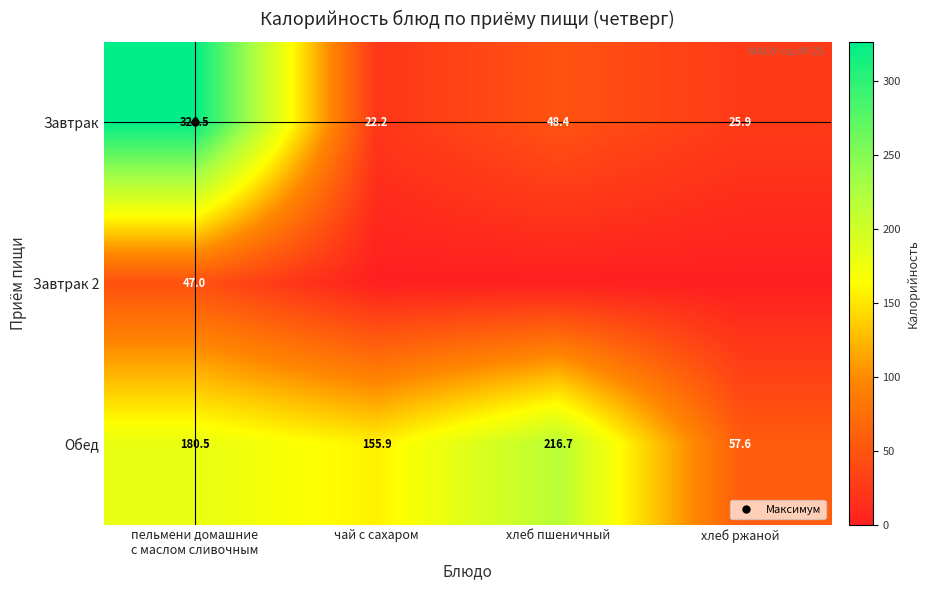

What value does the Завтрак series have at пельмени домашние с маслом сливочным?

326.5